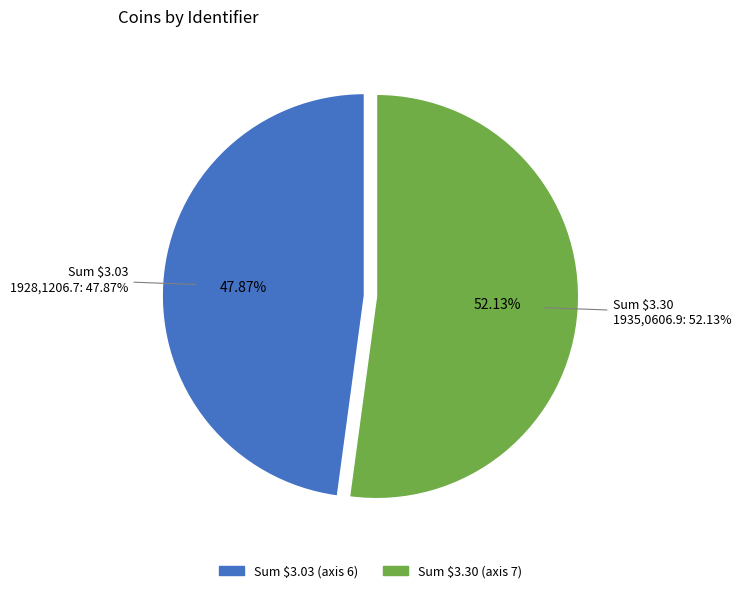

To the nearest percent, what percentage of the pie is 1928,1206.7?

48%